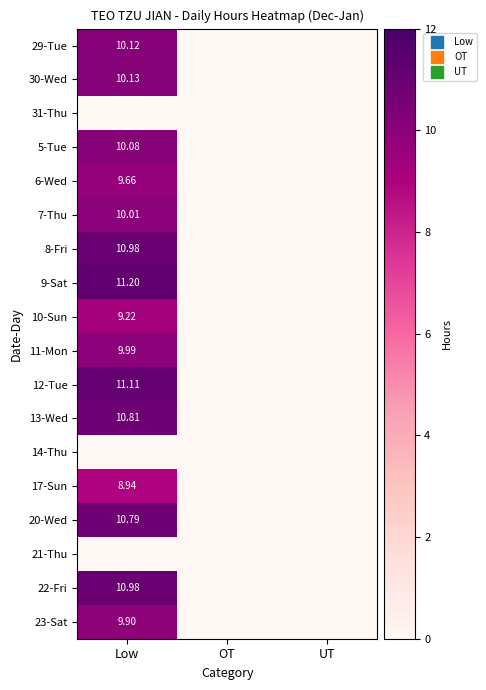

Is it true that 13-Wed equals 0.0 at UT?

True